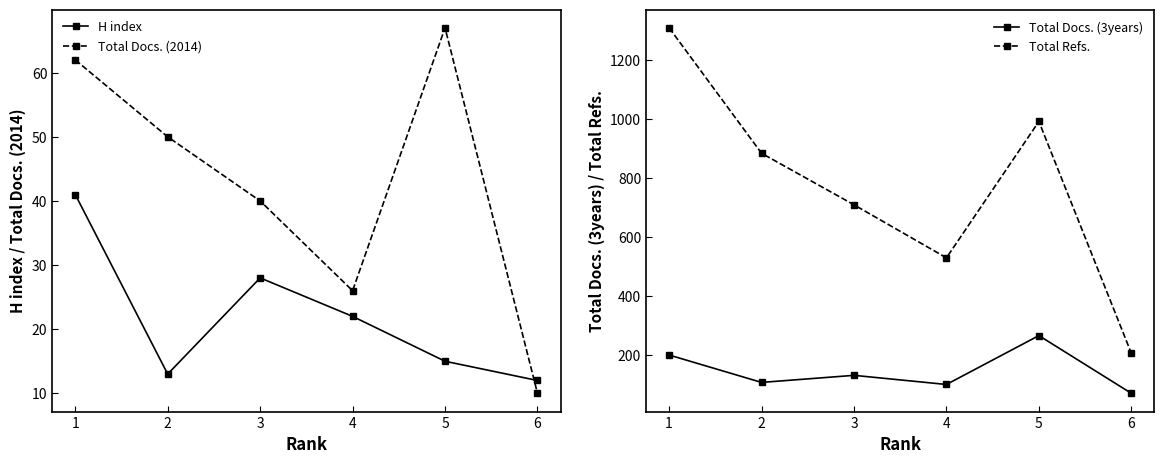

At which category is the sum across all series the highest?

1